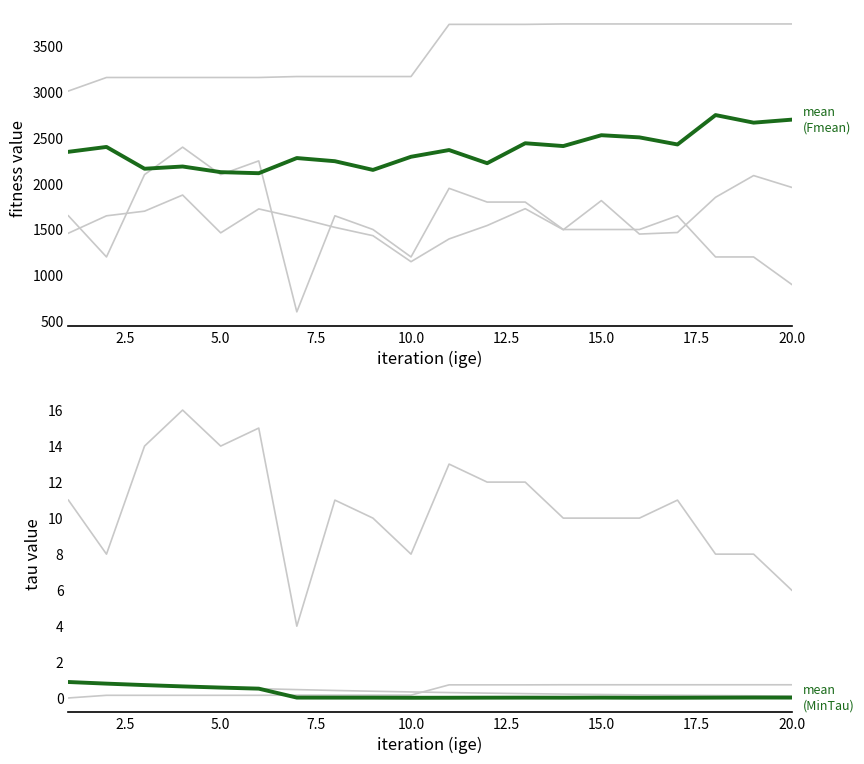

What is the maximum value shown in the chart?

3746.6